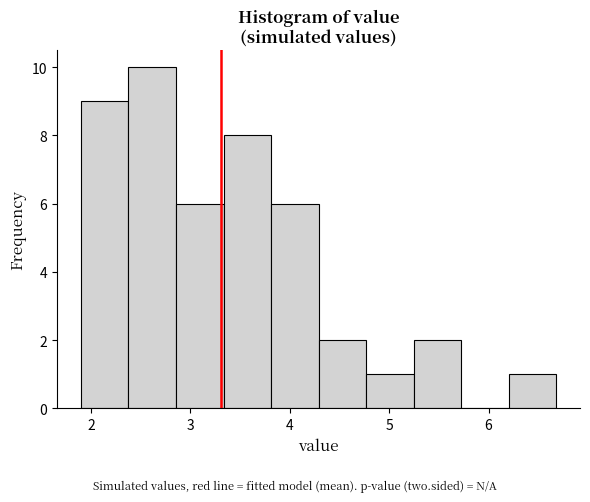

Over which range of the x-axis is the bar tallest?

2.4 to 2.9